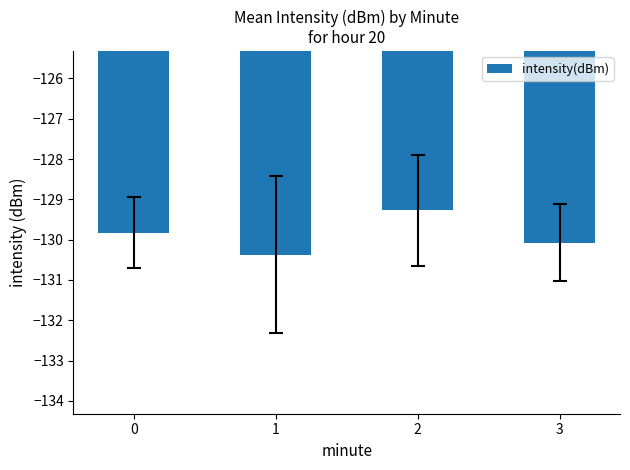

Count the number of data series in this chart.

1